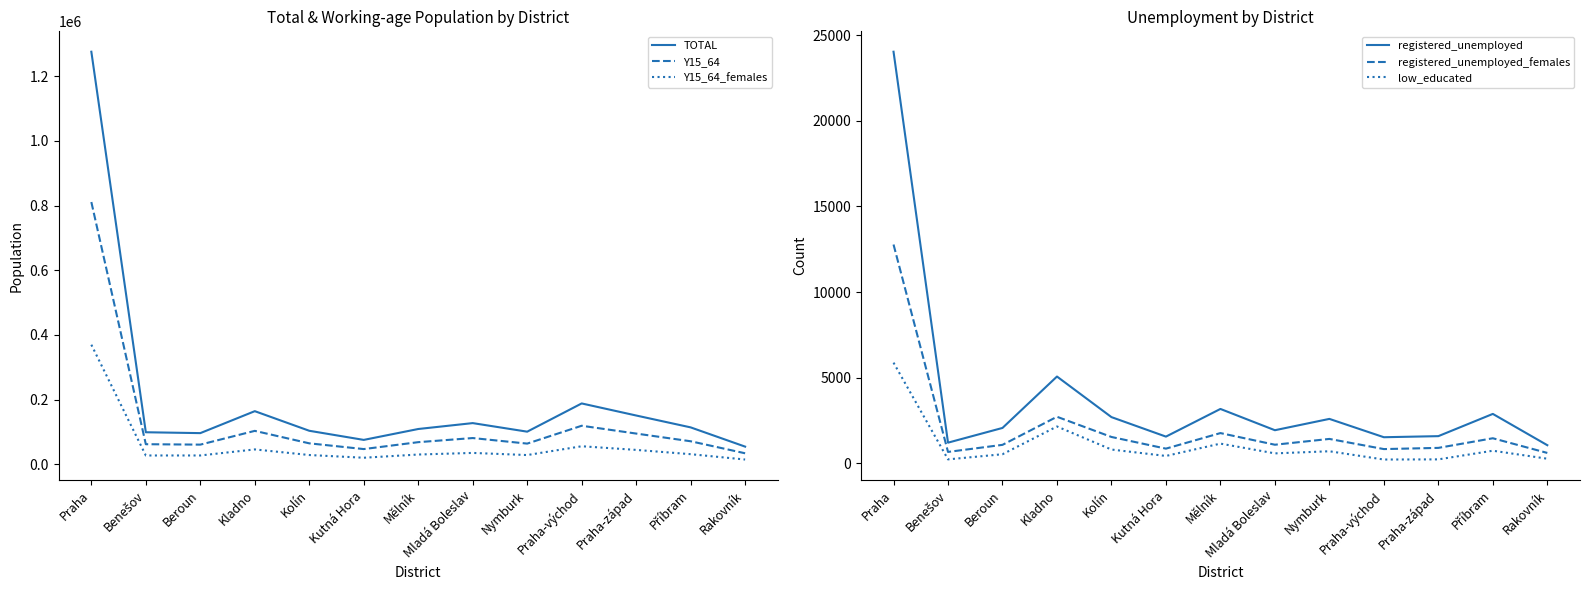

At Benešov, list the series in order from largest to smallest.

TOTAL, Y15_64, Y15_64_females, registered_unemployed, registered_unemployed_females, low_educated